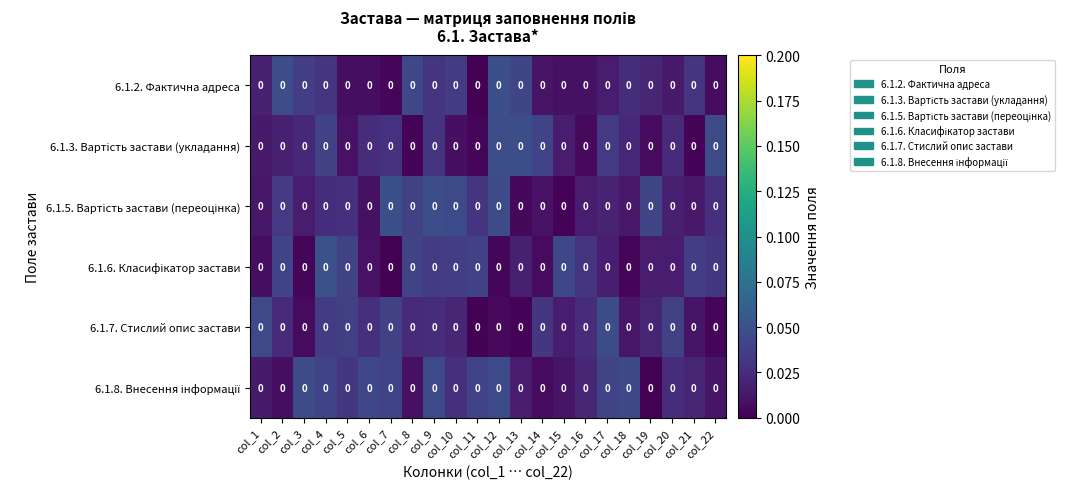

Where is 6.1.2. Фактична адреса nearest to the value 0?

col_11